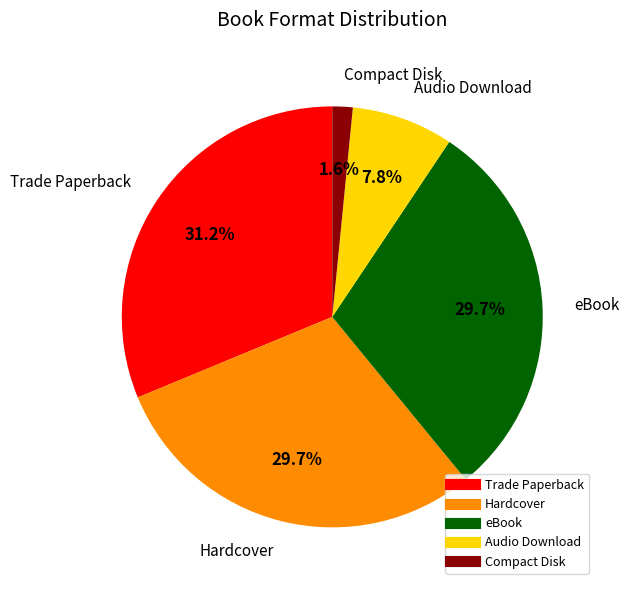

Is Hardcover the majority of the pie?

No